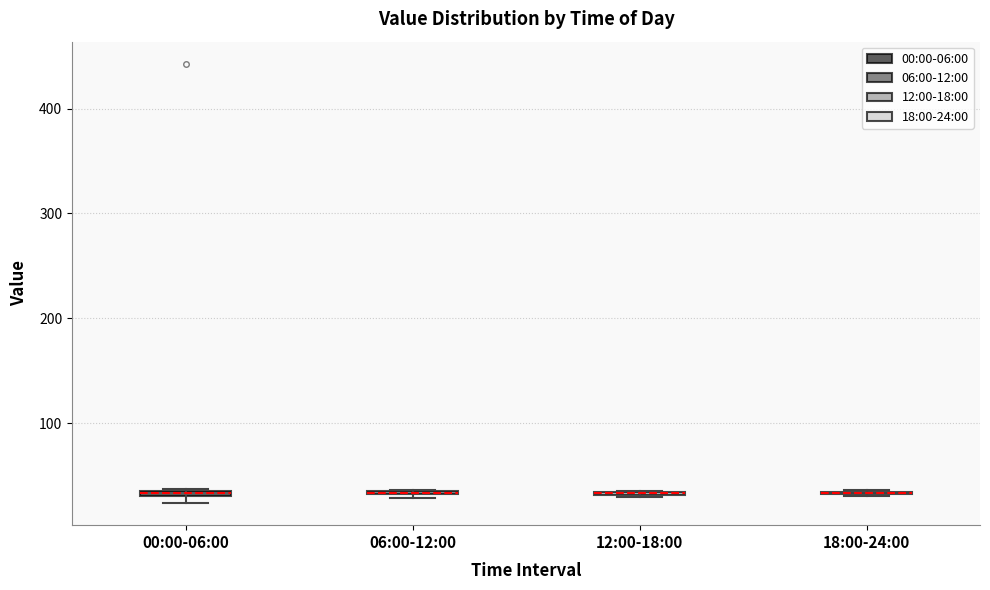

Where is the upper edge of the box for 06:00-12:00 on the y-axis? The values are not printed on the chart, so give them approximately, as read against the axis.

40